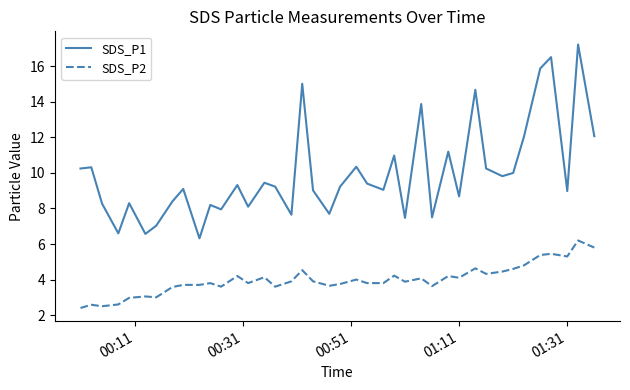

List the series in order of their peak value, highest first.

SDS_P1, SDS_P2